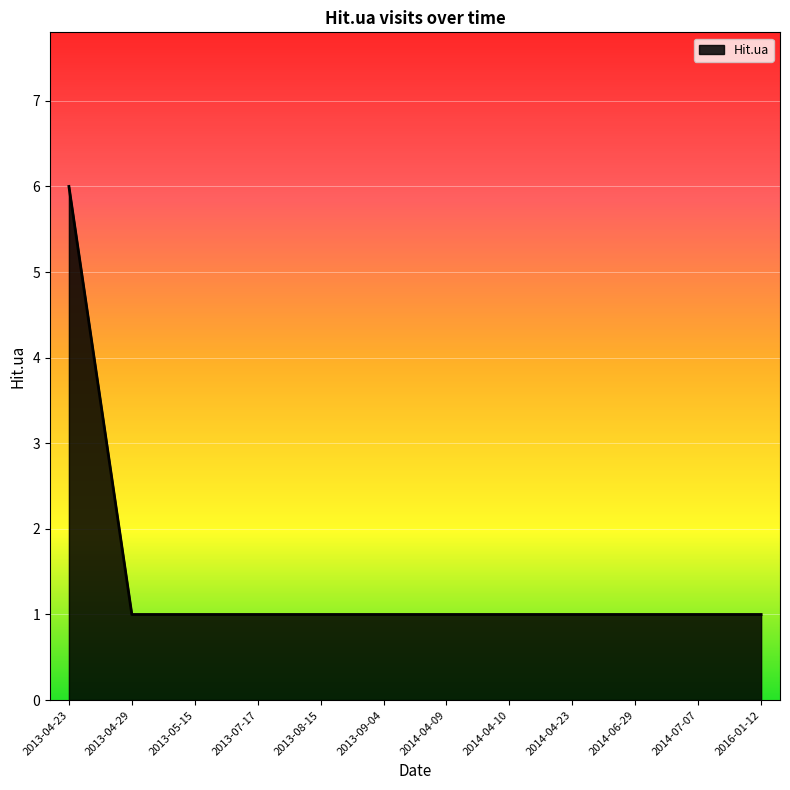

Approximately how many times larger is the value at 2014-04-10 compared to 2014-07-07?

1.0